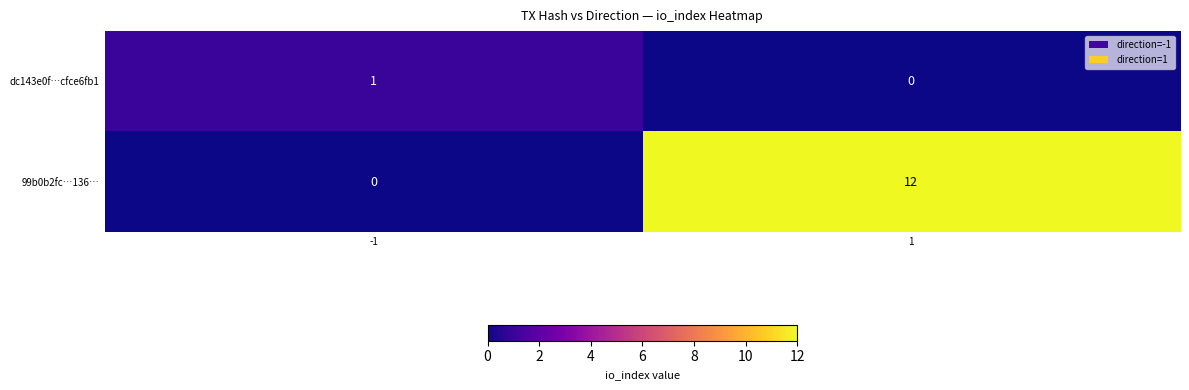

Which series has the widest spread of values?

99b0b2fc…136…